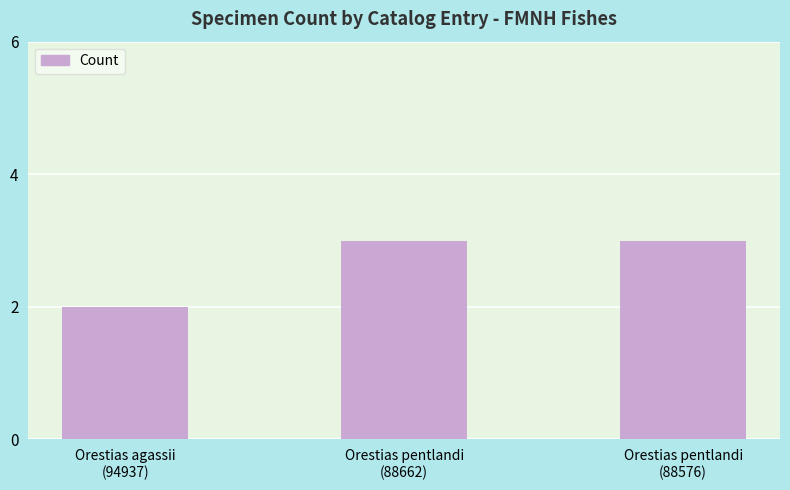

Reading left to right, what are all the values shown in this chart?

2	3	3